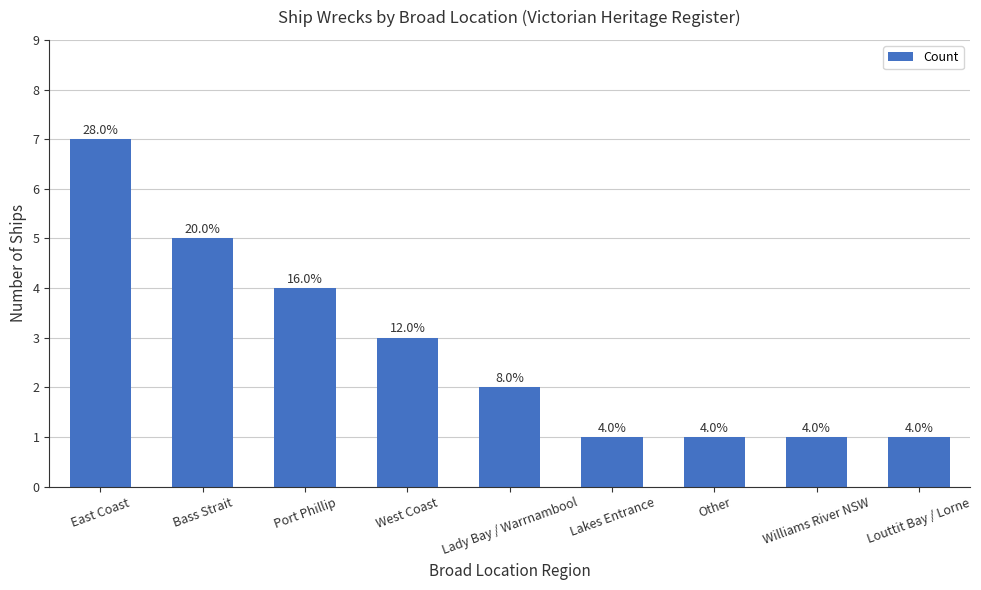

Count the values in the range 1 to 4.

7